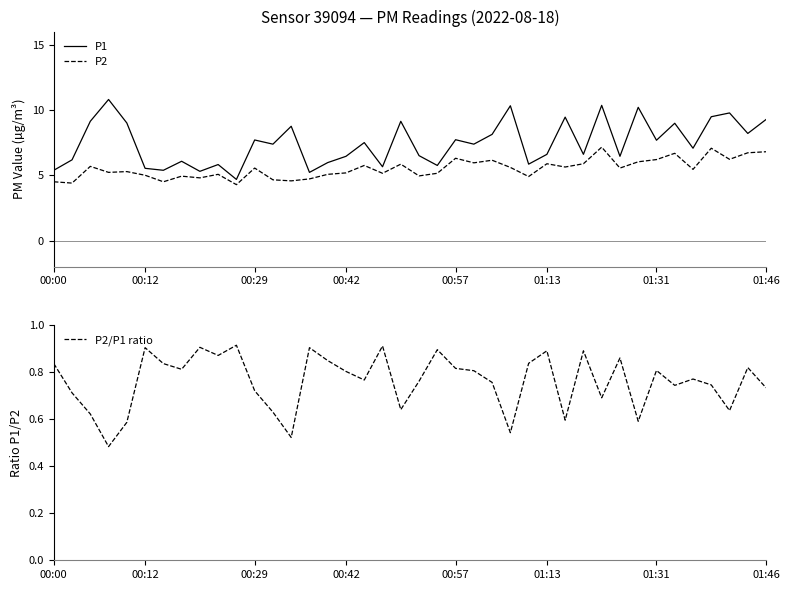

How many lines are shown in the chart?

3